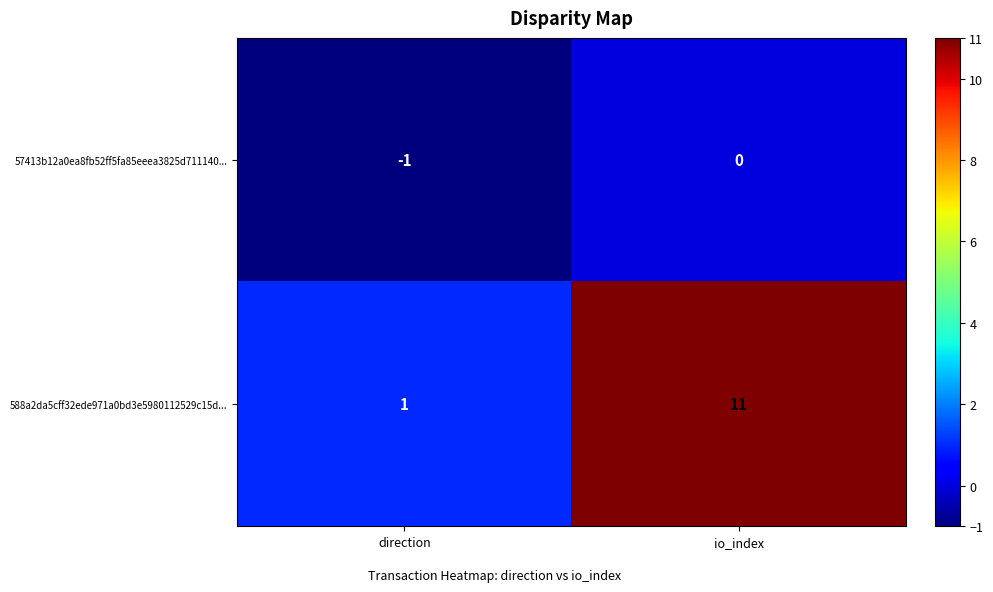

Which series has the largest total across all categories?

588a2da5cff32ede971a0bd3e5980112529c15d...